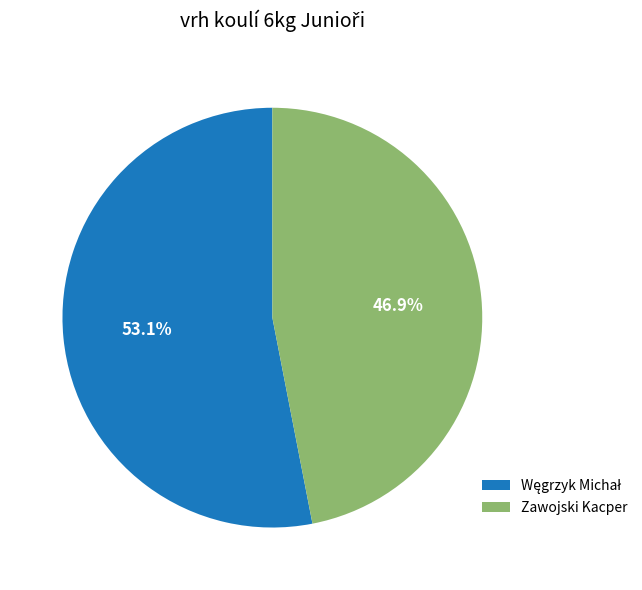

To the nearest percent, what is the average slice percentage?

50%